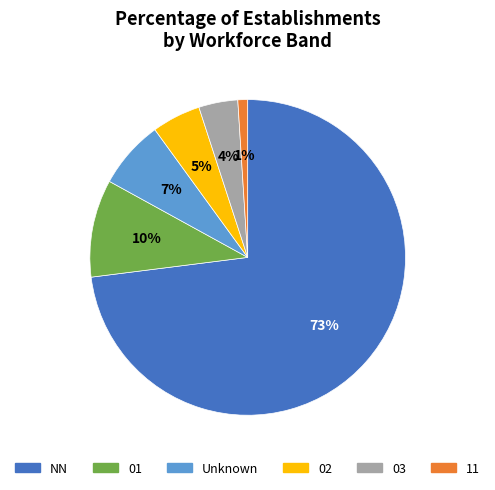

To the nearest percent, what percentage of the pie is 02?

5%